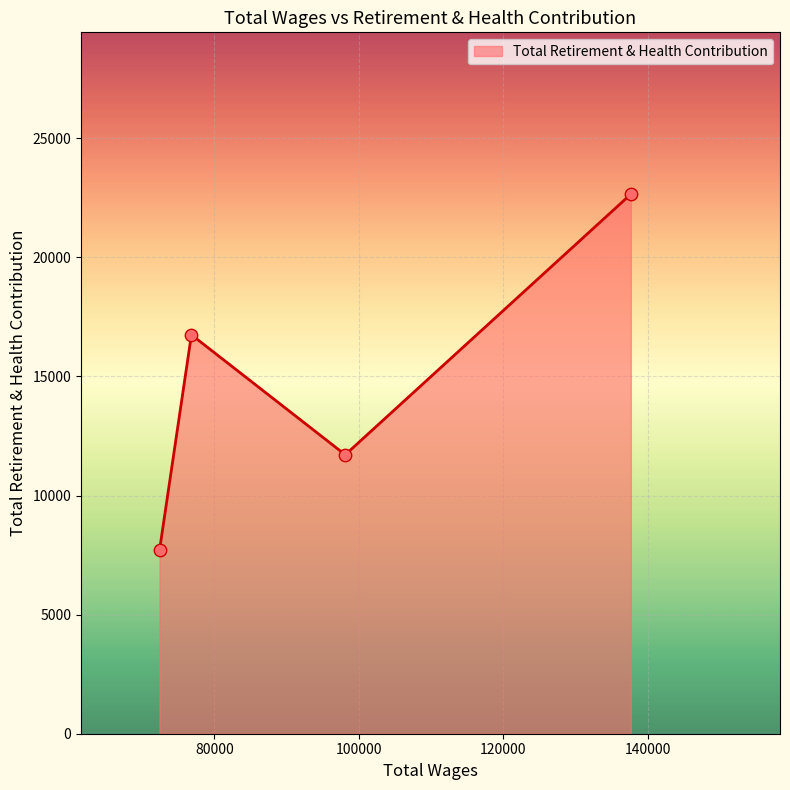

How many interior local valleys (lower than both neighbors) does the data have?

1